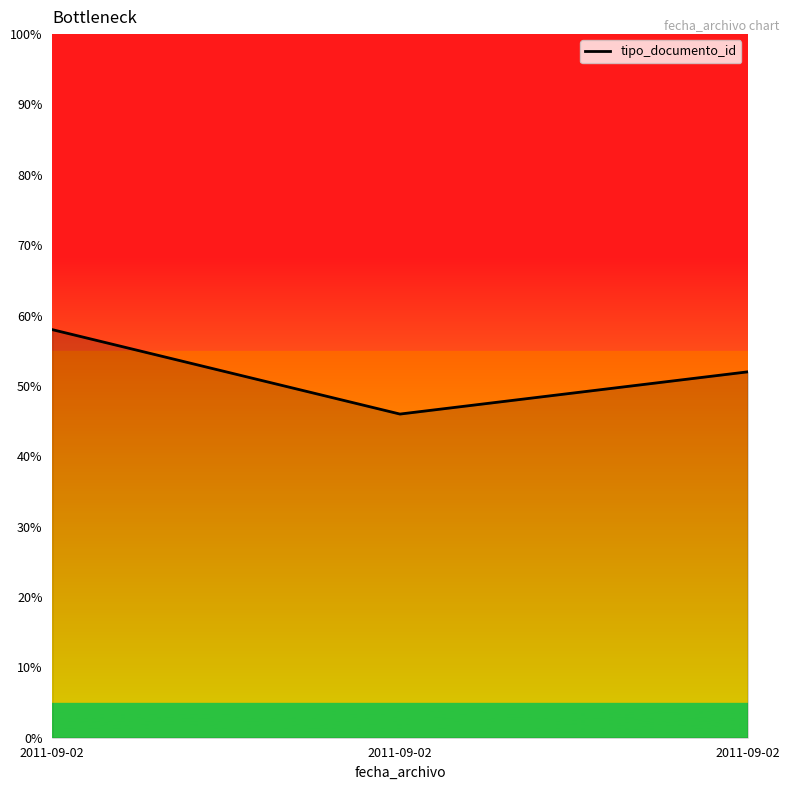

At which category does the chart reach its peak across all series?

2011-09-02